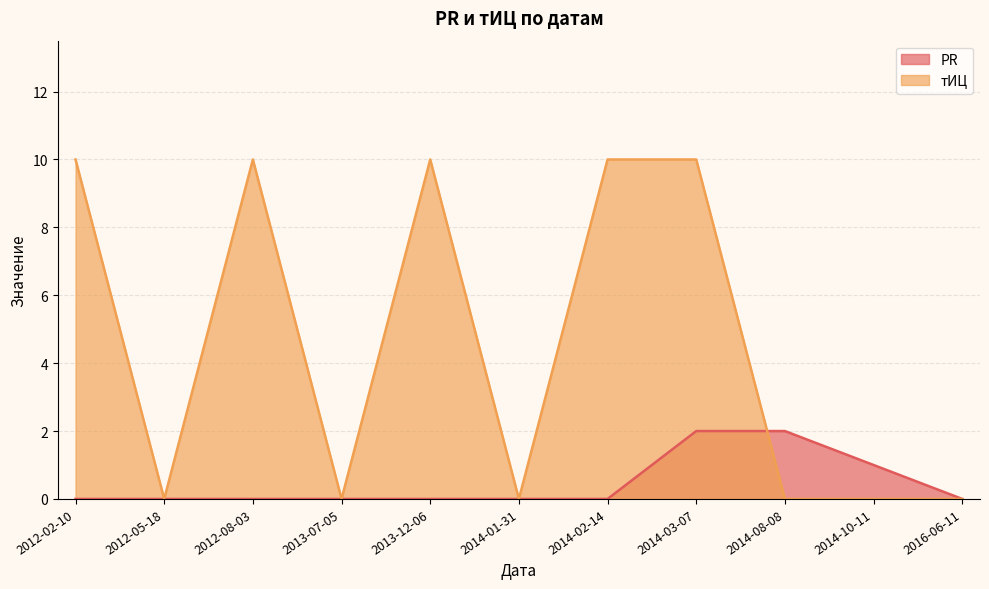

Which category has the highest value across all series?

2012-02-10